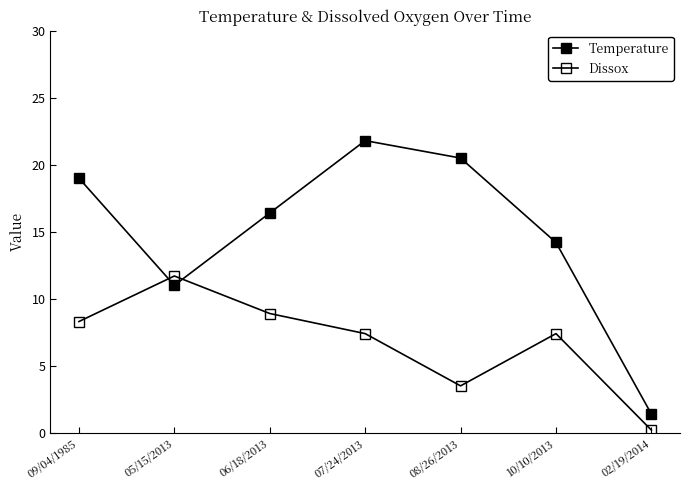

Reading left to right, what are all the values shown in this chart?

Temperature: 19.0	11.0	16.4	21.8	20.5	14.2	1.4
Dissox: 8.3	11.7	8.9	7.4	3.5	7.4	0.2